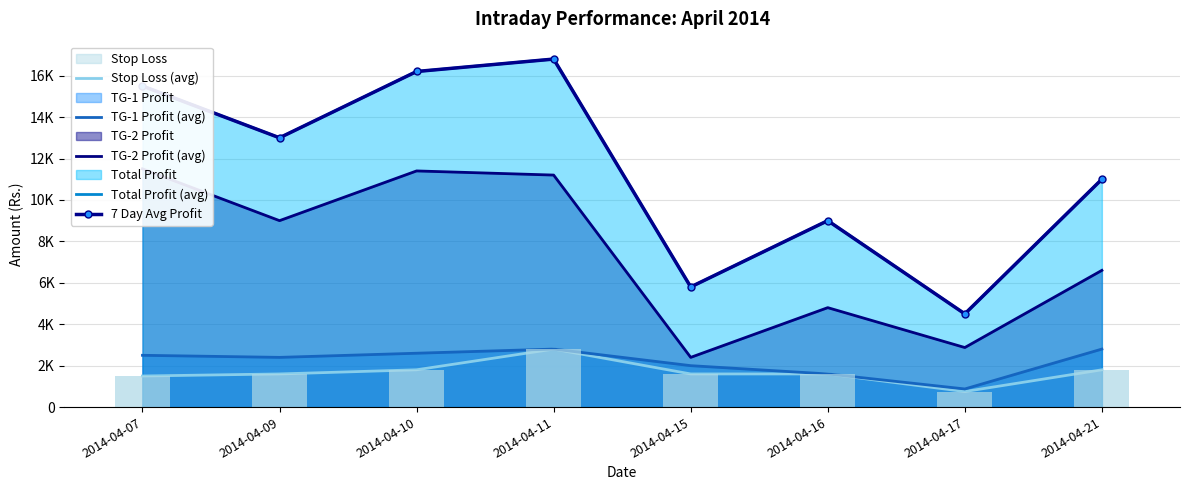

Is the value of TG-2 Profit (avg) at 2014-04-10 greater than the value of TG-1 Profit (avg) at 2014-04-09?

Yes